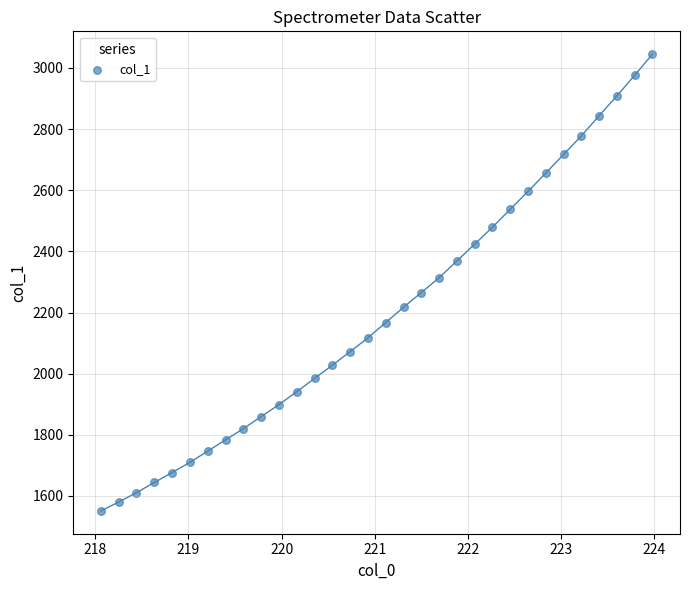

What is the range of Y values (max minus min)?

1493.9